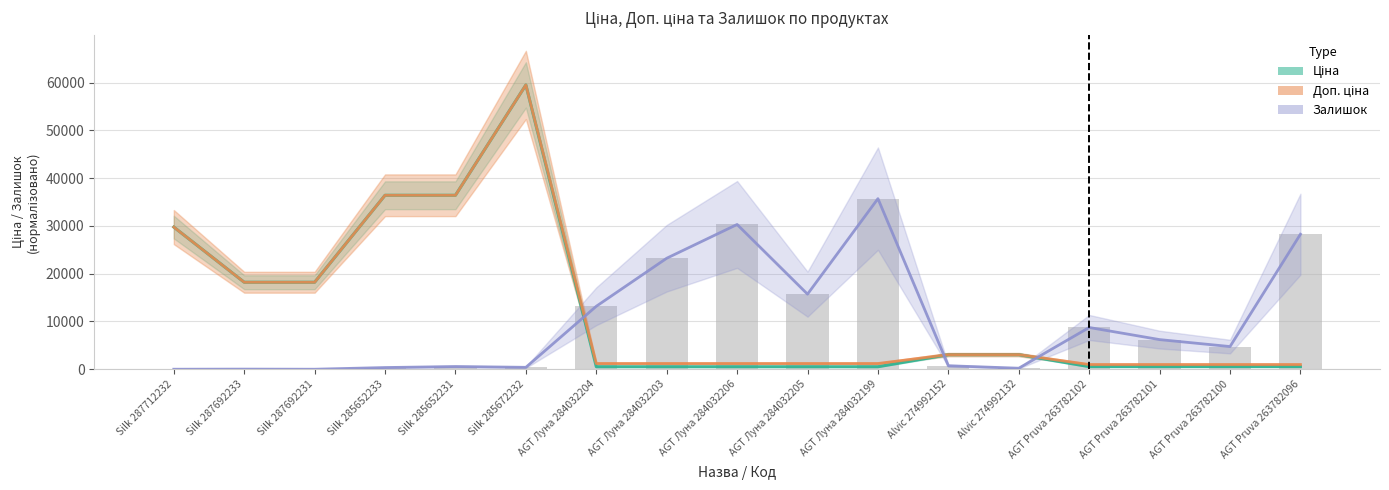

True or false: Ціна has a value of 36424.0 at Silk 285652231.

True